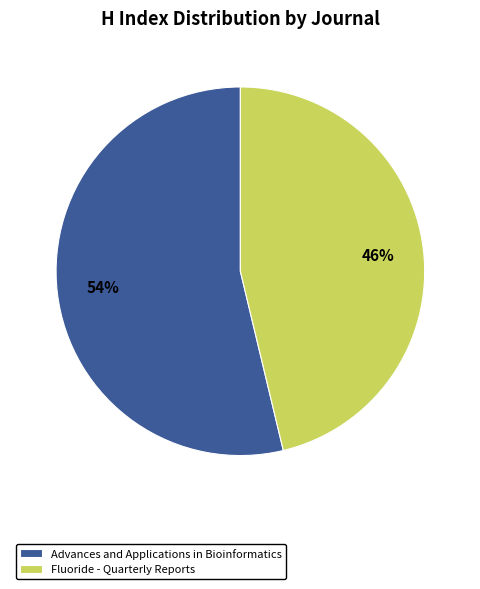

The Advances and Applications in Bioinformatics slice represents 54% of the pie. True or false?

True